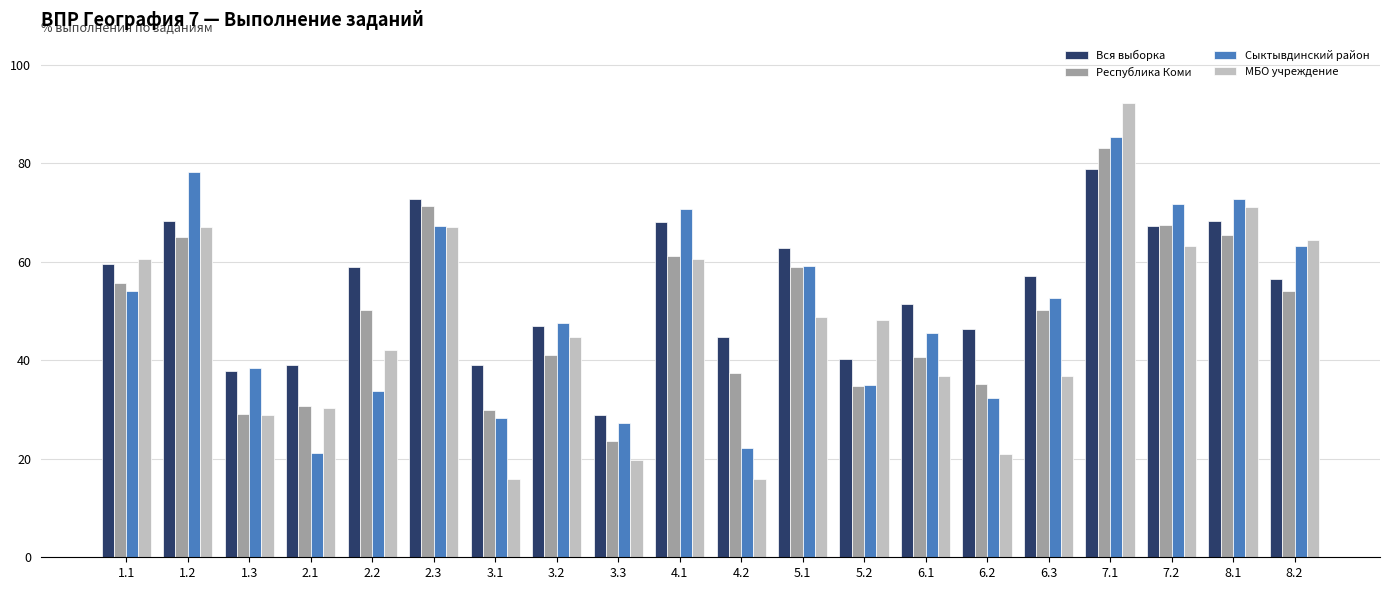

What is the difference between the maximum and minimum values in the Сыктывдинский район series?

64.1